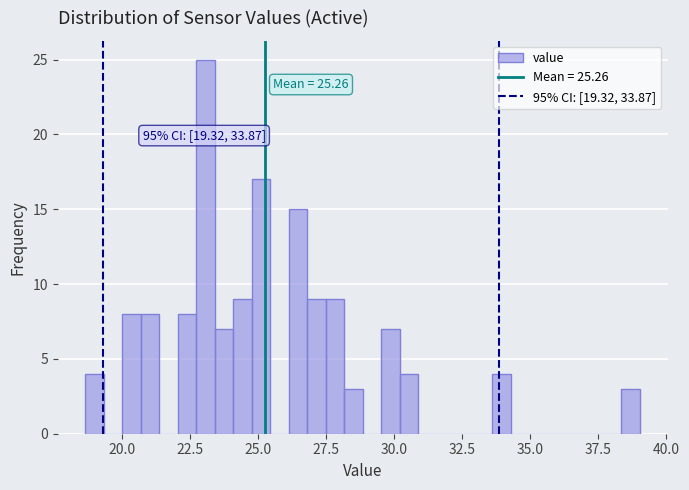

Around what value on the x-axis is the tallest bar? Give the approximate position of its centre, as read against the axis.

23.0